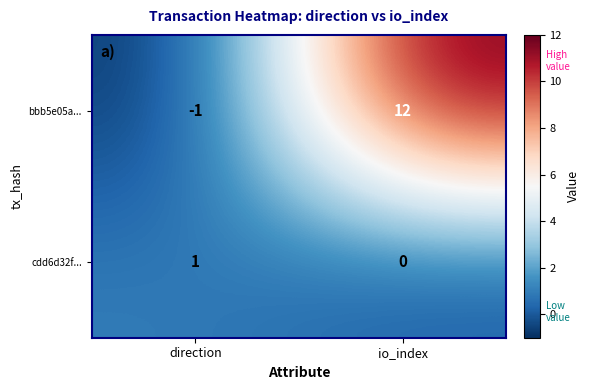

Reading left to right, what are all the values shown in this chart?

bbb5e05a...: direction=-1	io_index=12
cdd6d32f...: direction=1	io_index=0